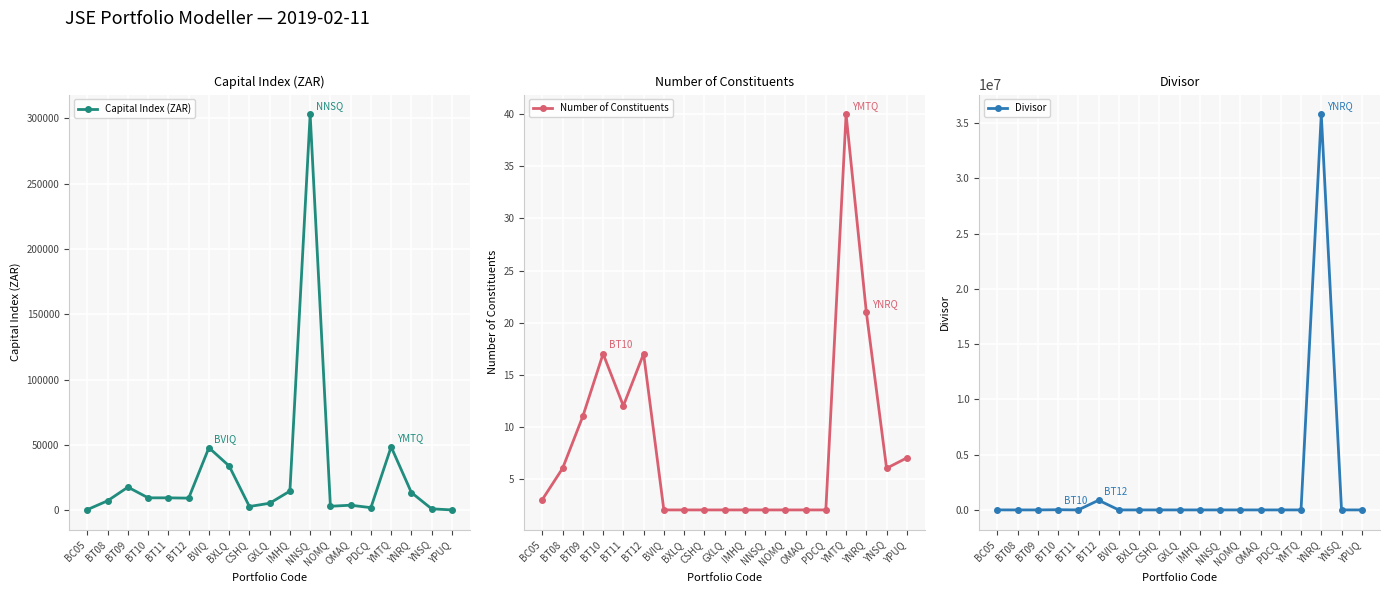

How many times do Divisor and Capital Index (ZAR) cross each other?

7